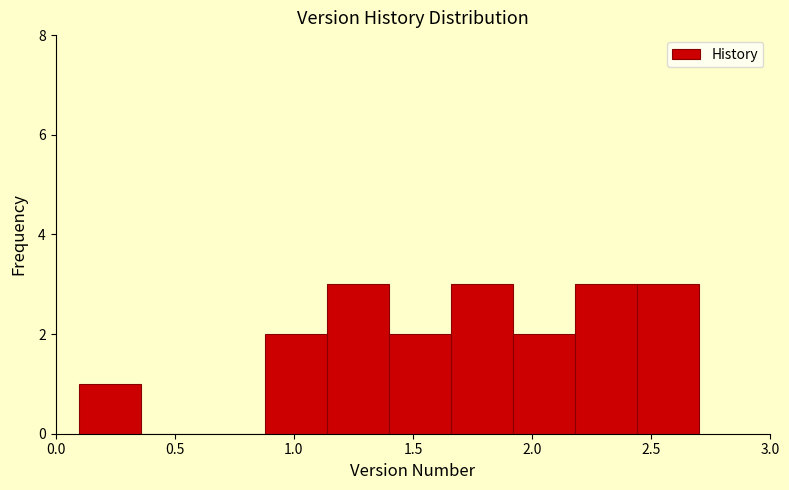

How tall is the bar that spans 1.92 to 2.18 on the x-axis? Neither the bar edges nor the heights are printed on the chart, so give them approximately, as read against the axes.

2